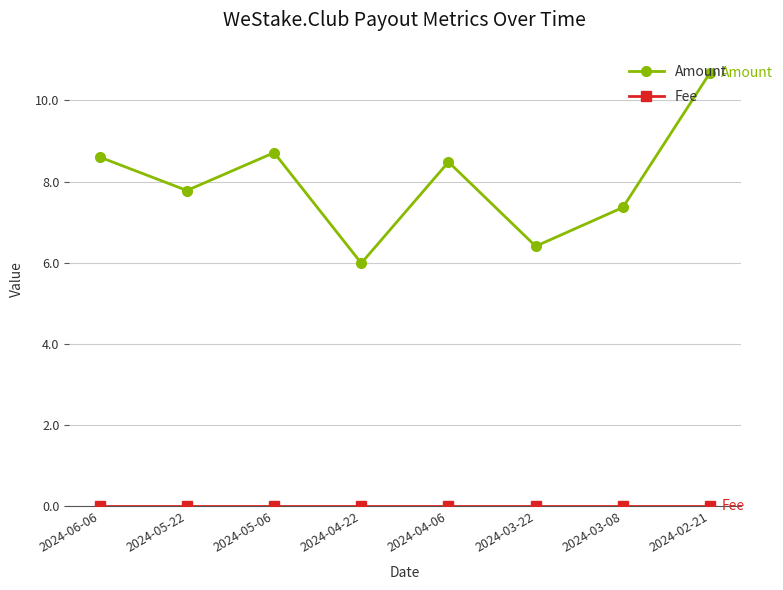

Which series changed the most between 2024-05-22 and 2024-03-22?

Amount